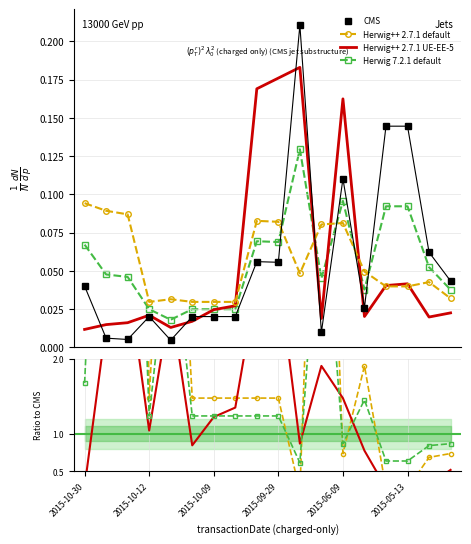

True or false: Herwig 7.2.1 default has more than 0 points higher than both neighbors.

True